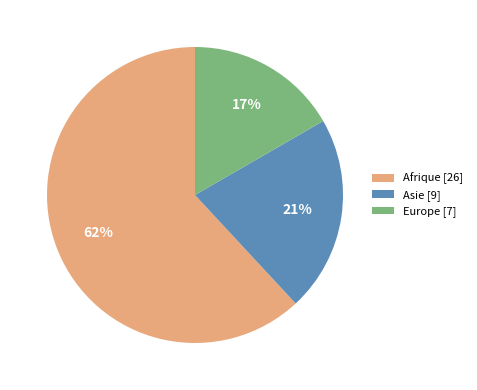

Between Europe [7] and Asie [9], which is larger?

Asie [9]